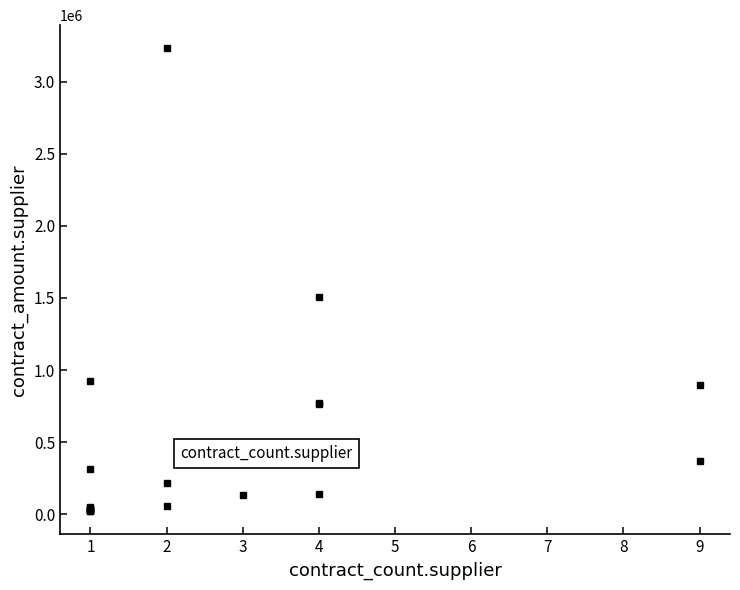

What is the value of the 18th point from the left?

1505774.8